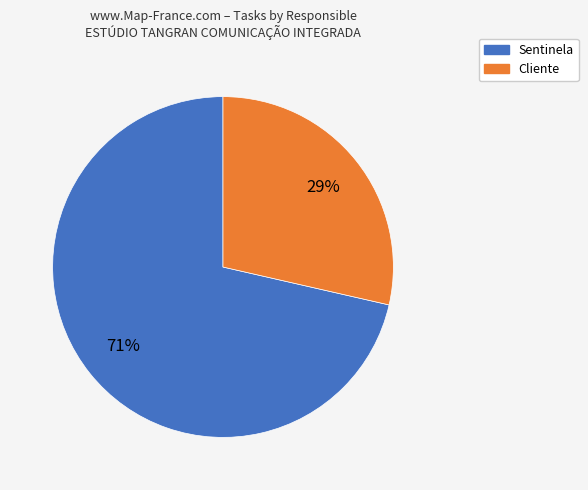

To the nearest percent, what is the combined percentage of Cliente and Sentinela?

100%